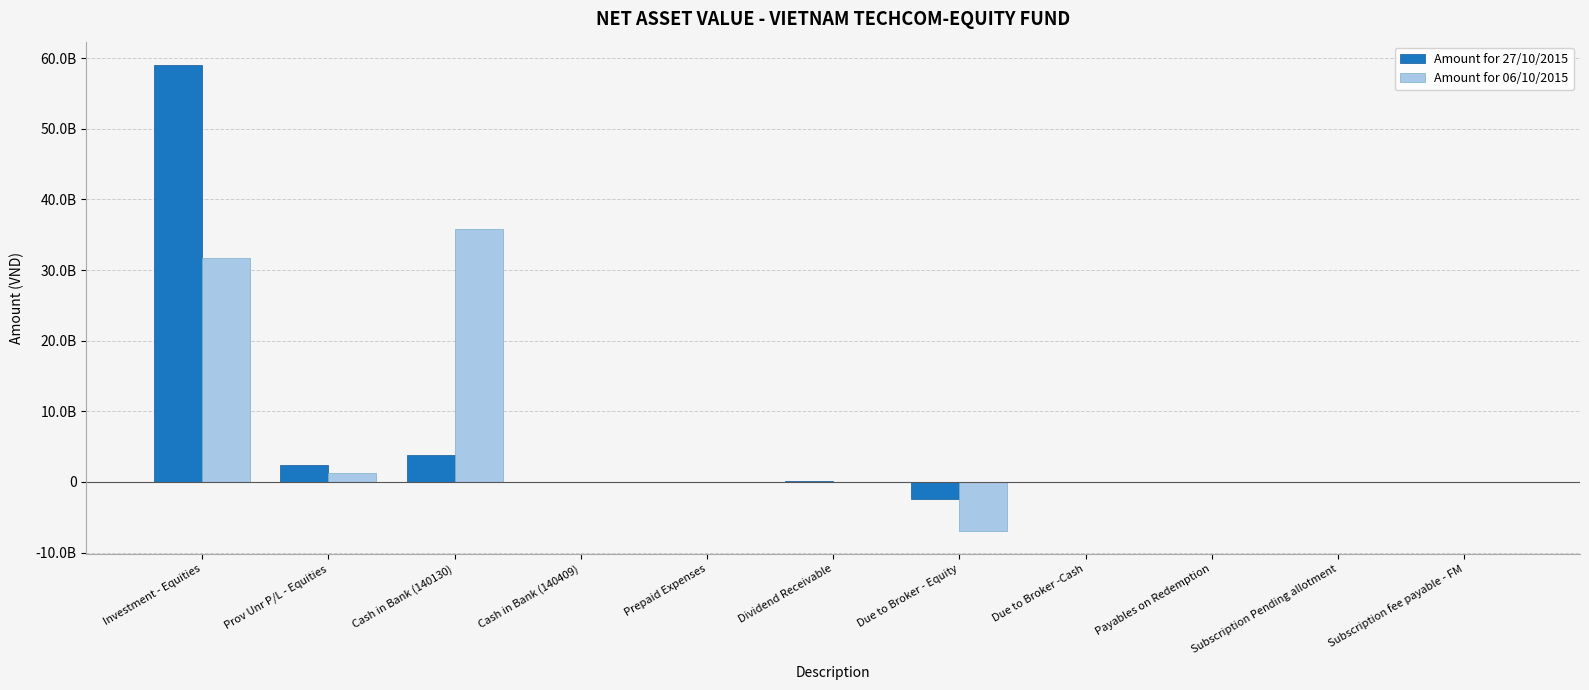

What is the label of the 5th bar from the left?

Prepaid Expenses